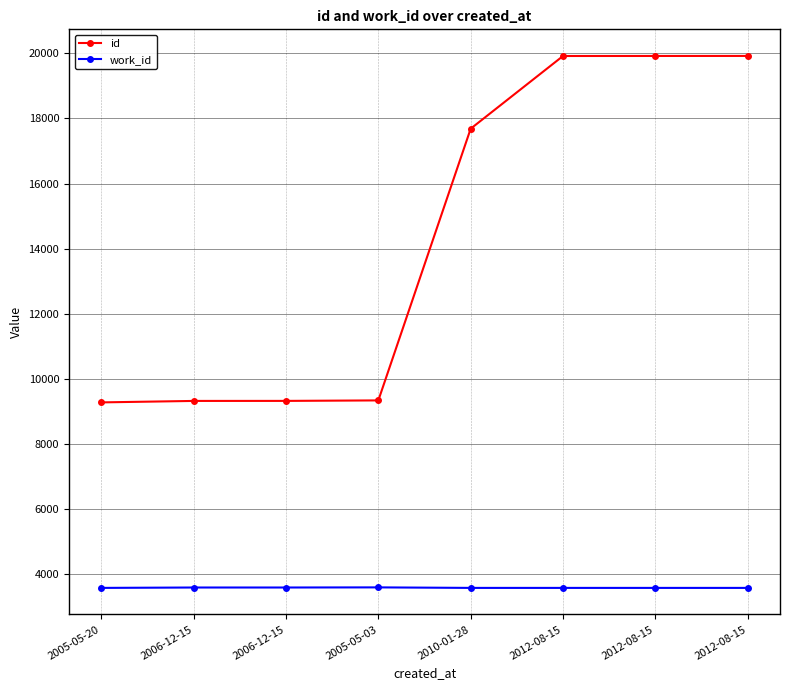

Which series has the largest range (max minus min)?

id